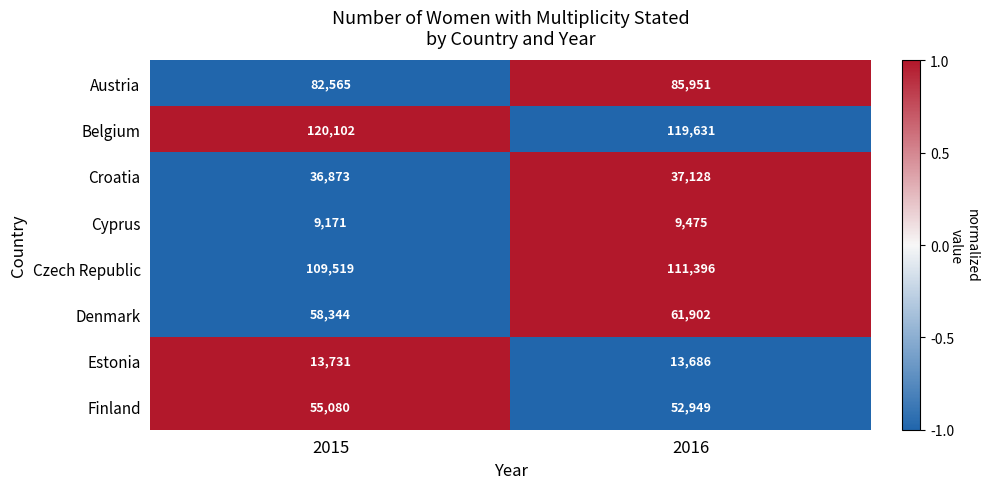

What is the maximum value shown in the chart?

120102